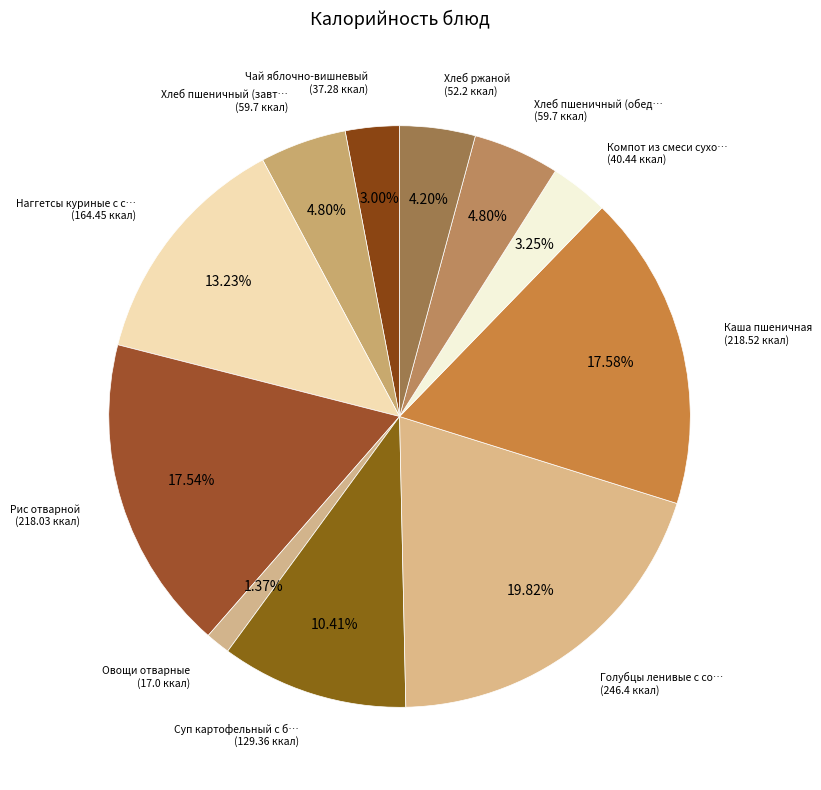

Which slice is the largest?

Голубцы ленивые с соусом томатным